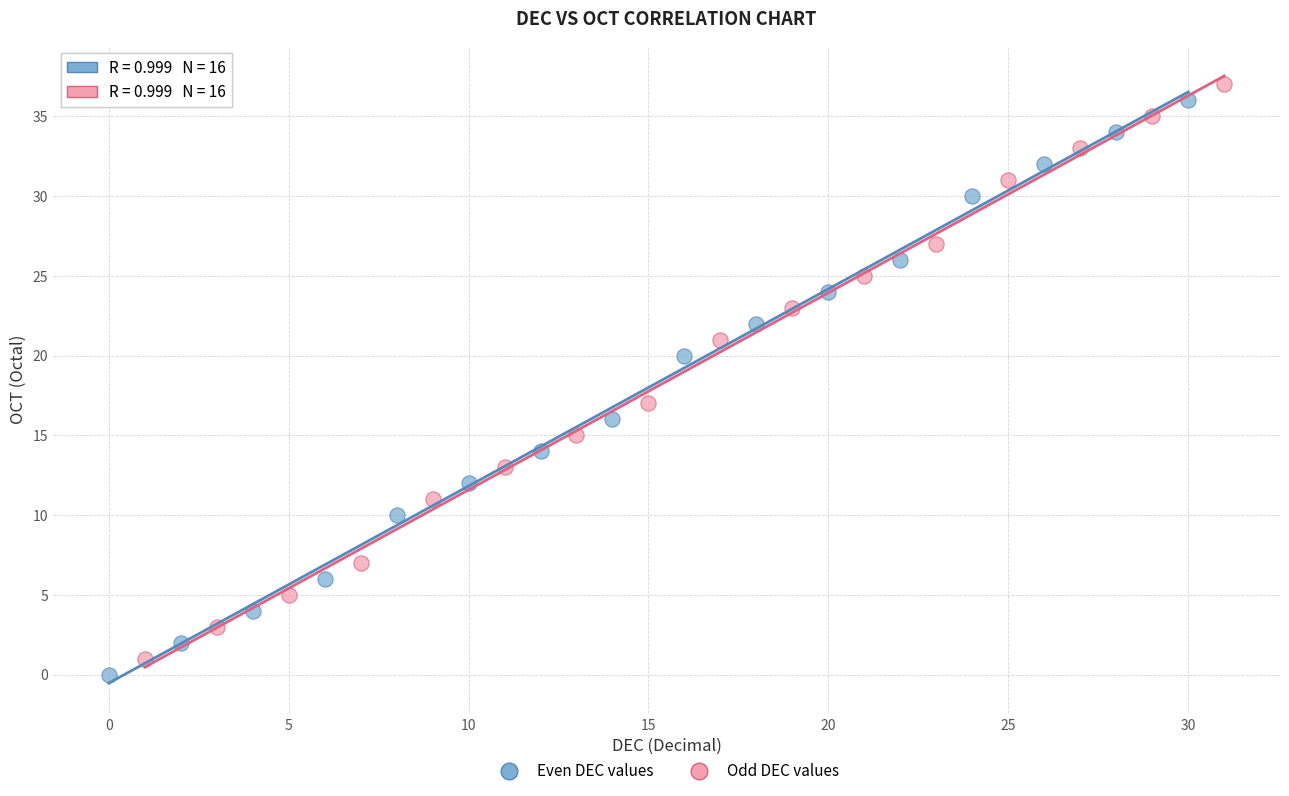

What are all the series names shown in the legend?

Even DEC values, Odd DEC values